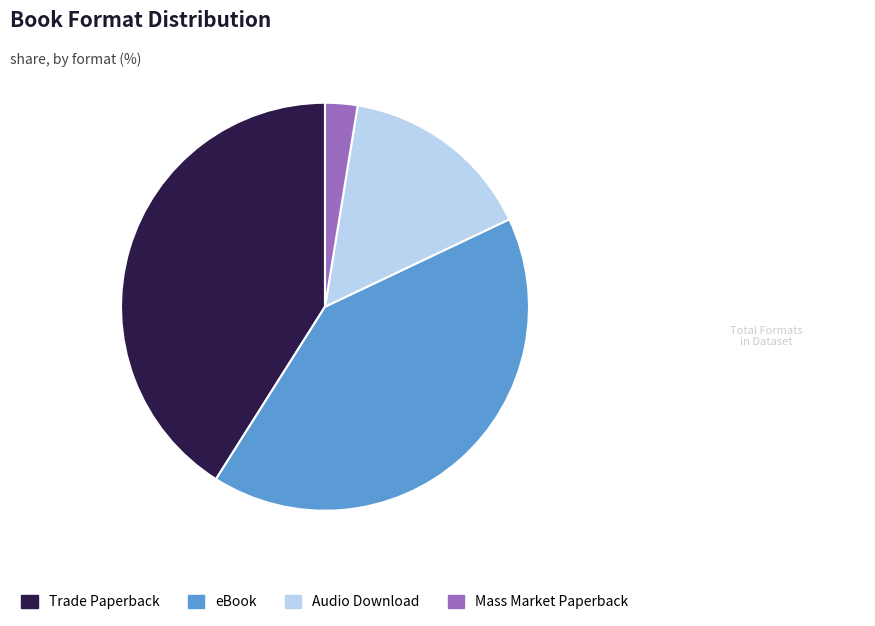

Is there a majority slice in this chart?

No